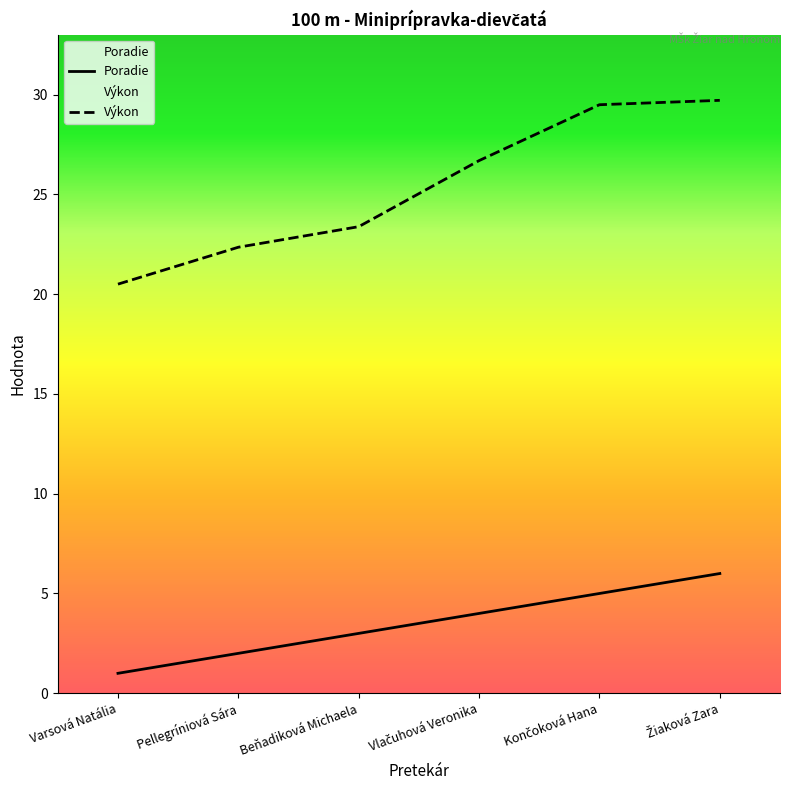

At which category is the sum across all series the highest?

Žiaková Zara